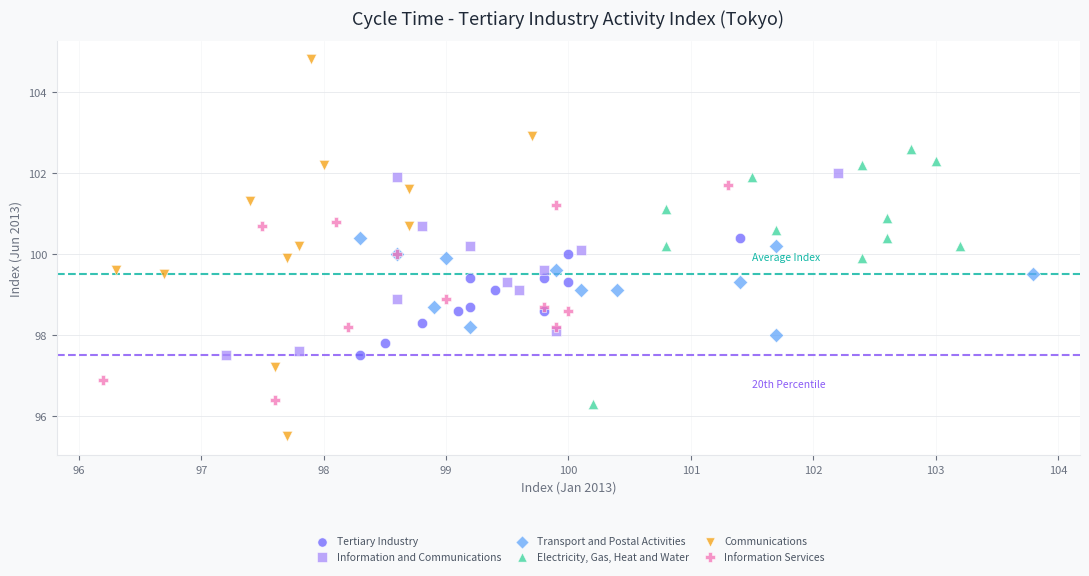

Which series has the largest Y range (max minus min)?

Communications